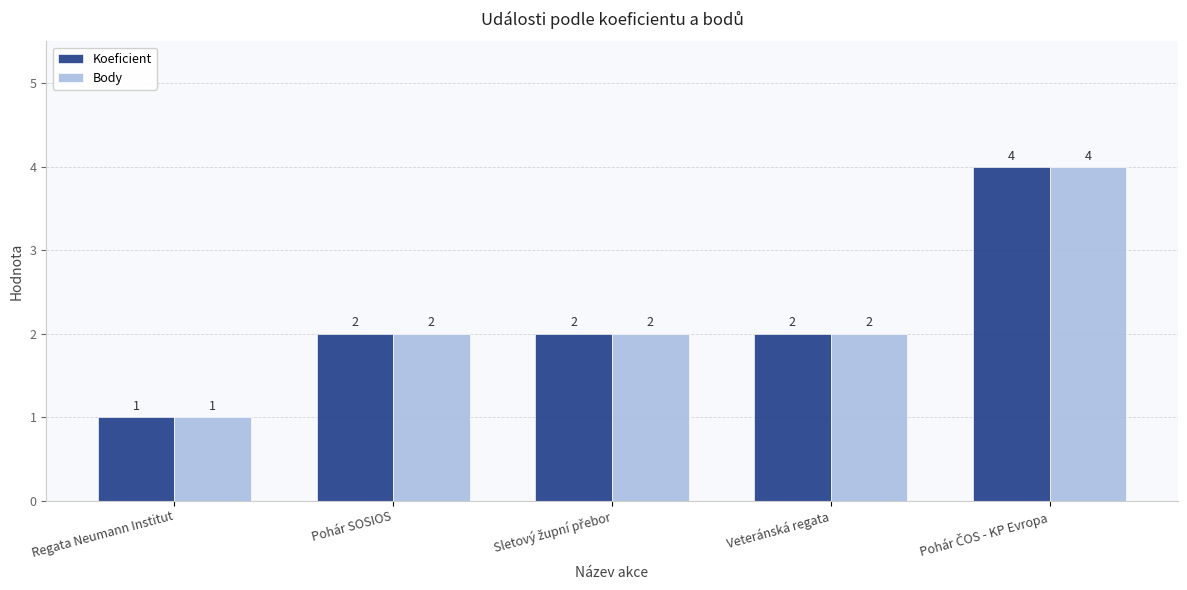

How many Koeficient values are between 2 and 3?

3